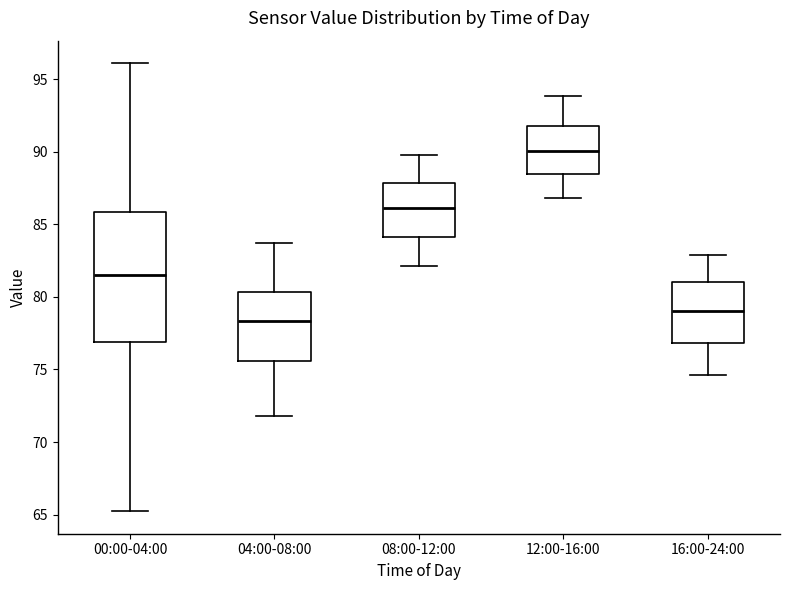

Where is the upper edge of the box for 12:00-16:00 on the y-axis? The values are not printed on the chart, so give them approximately, as read against the axis.

92.0